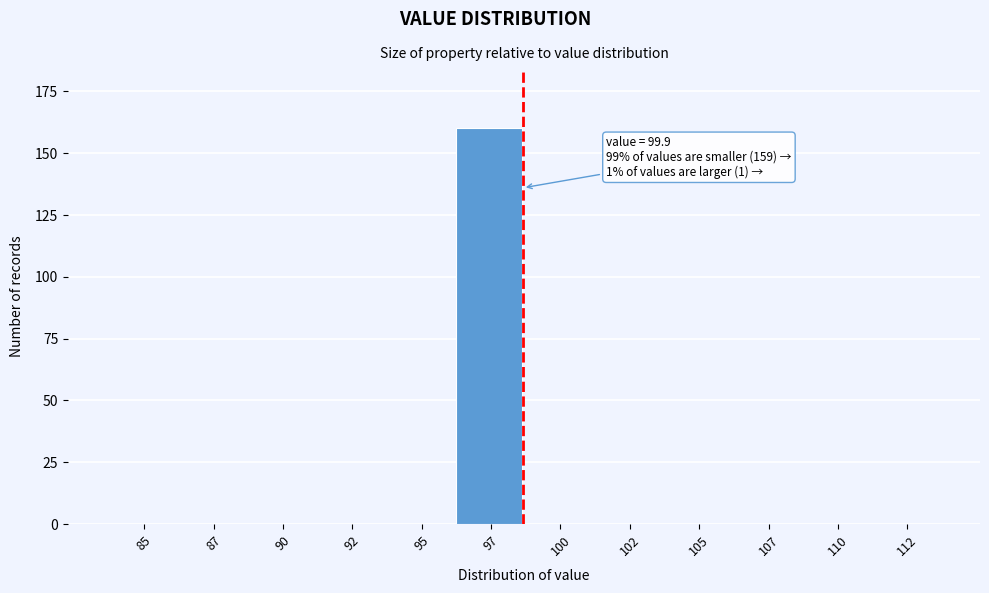

Reading left to right, extract all data points from this chart.

85=0	87=0	90=0	92=0	95=0	97=160	100=0	102=0	105=0	107=0	110=0	112=0